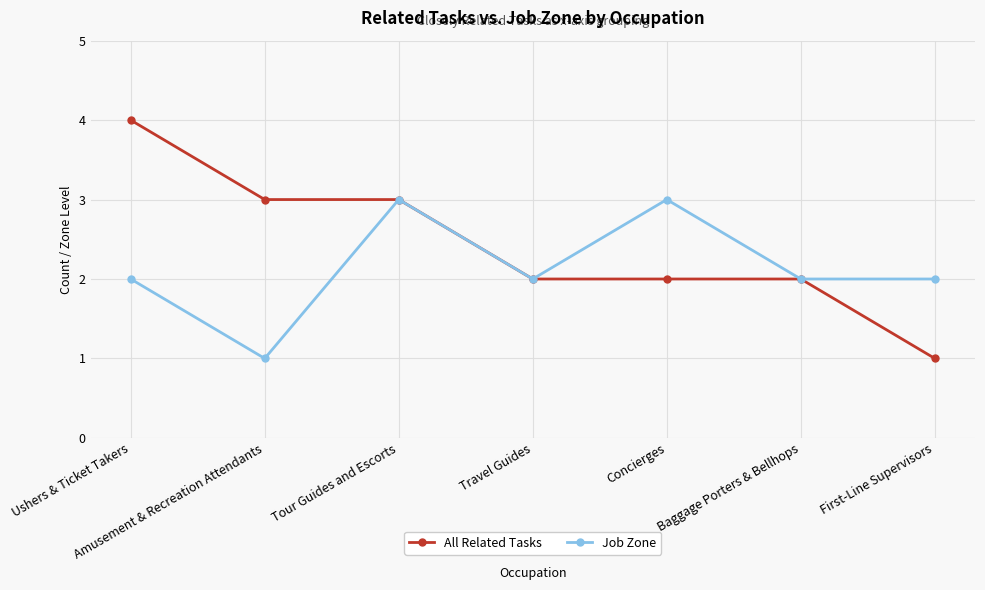

What is the highest value of the Job Zone series?

3